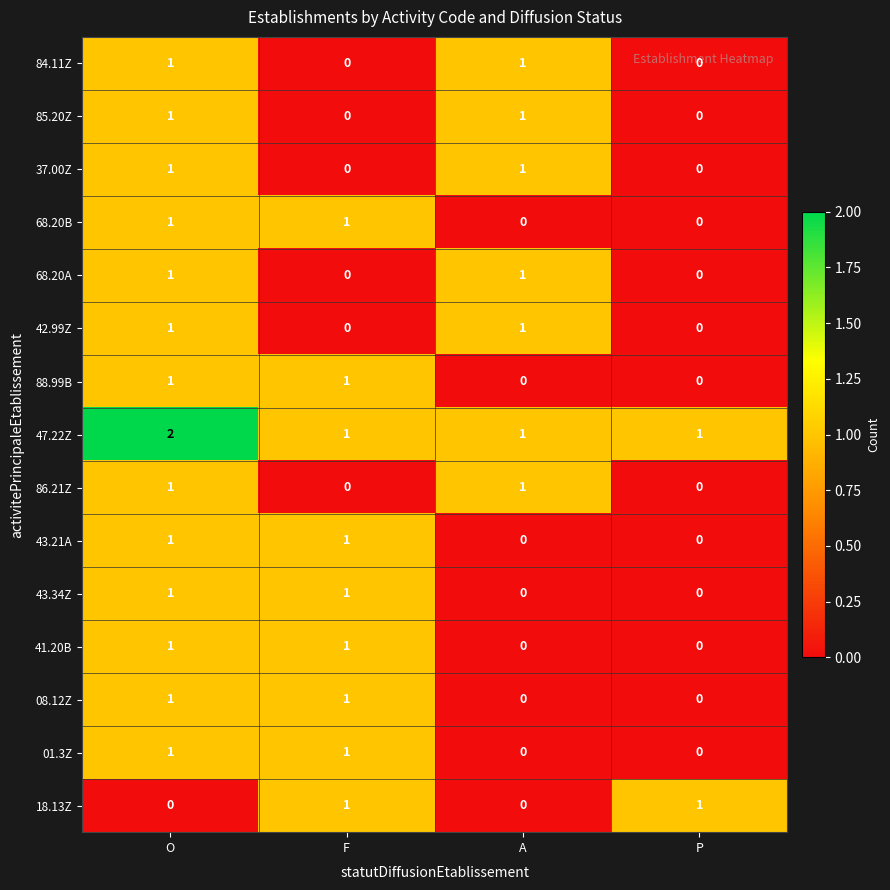

What is the total value across all series at F?

9